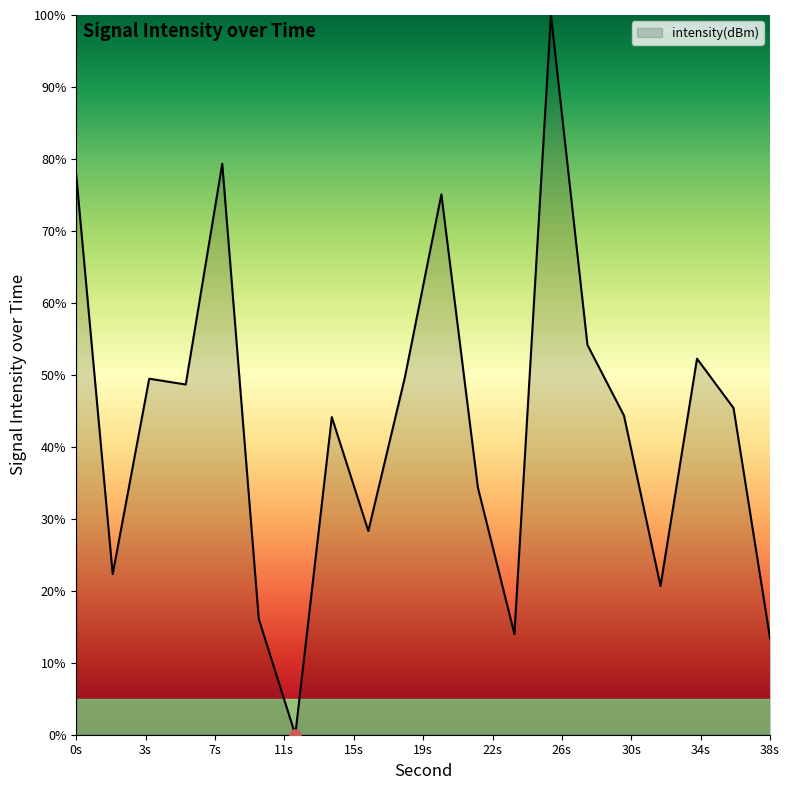

Count the number of data series in this chart.

1